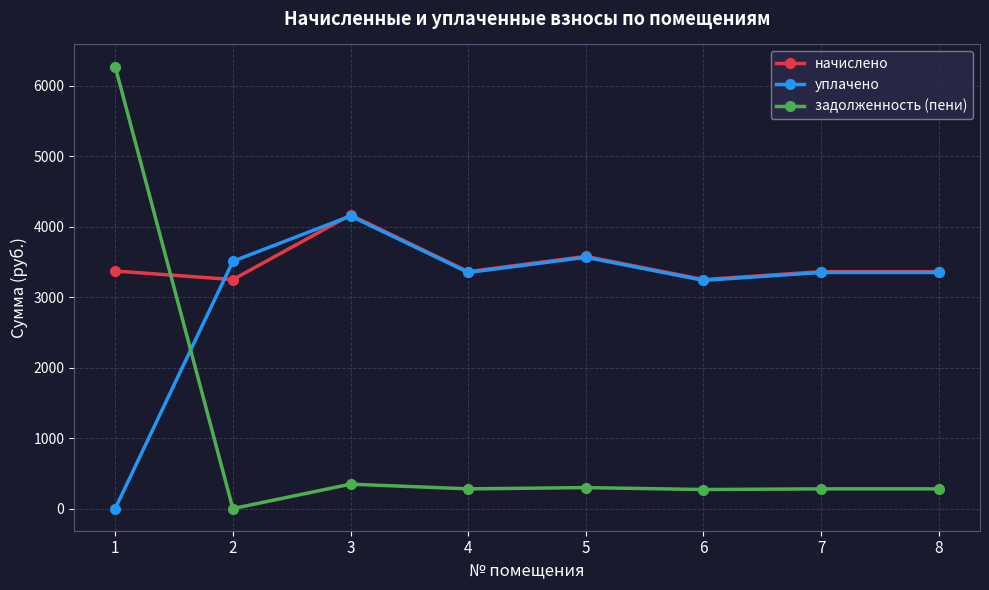

How many distinct data groups are displayed?

3